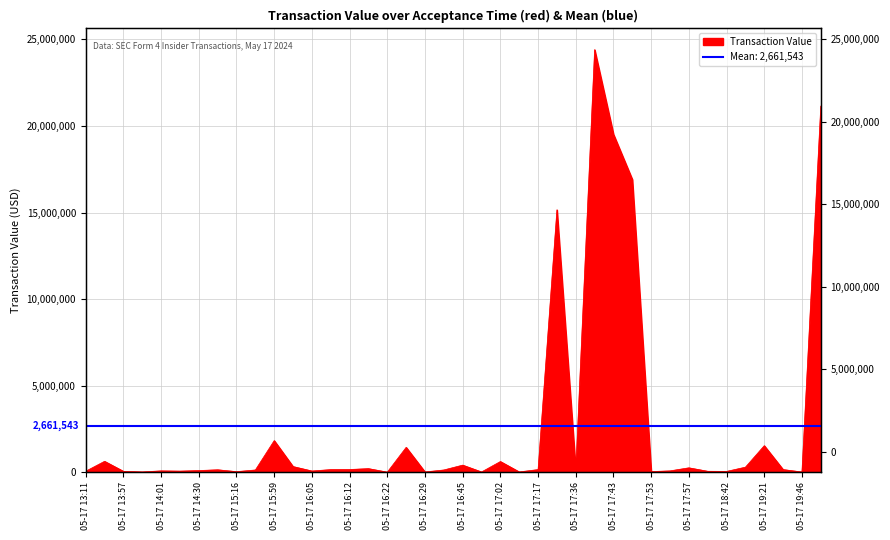

Is it true that the value at 05-17 16:38 is 126998?

True